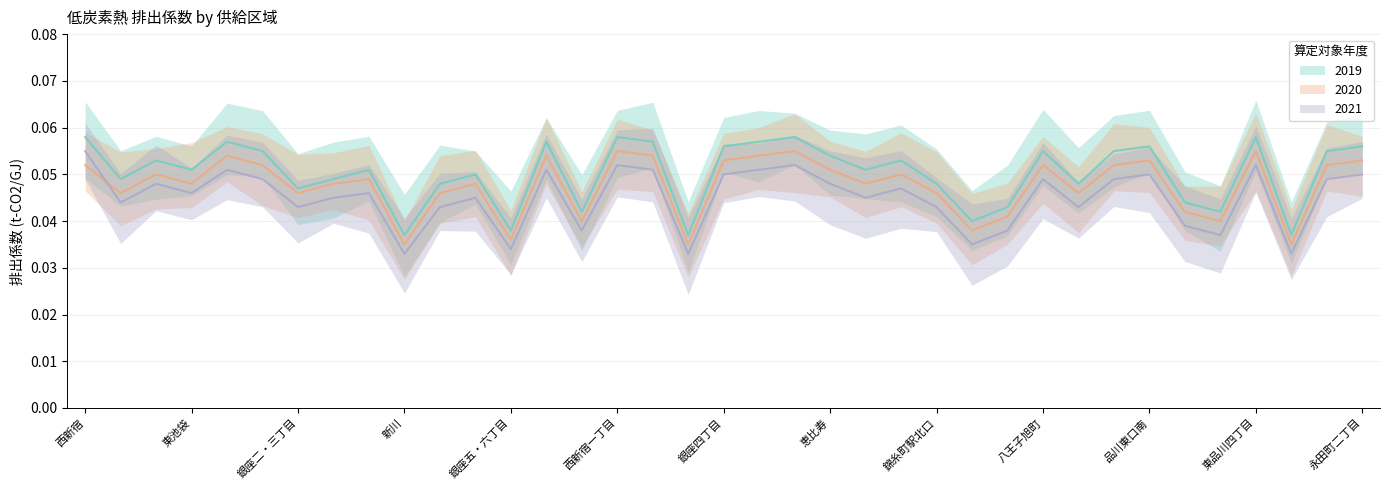

Reading right to left, what are all the values shown in this chart?

2019: 永田町二丁目=0.1	田町駅東口北=0.1	押上・業平橋=0.0	東品川四丁目=0.1	新砂三丁目=0.0	晴海一丁目=0.0	品川東口南=0.1	大崎一丁目=0.1	臨海副都心=0.0	八王子旭町=0.1	後楽一丁目=0.0	京橋二丁目=0.0	錦糸町駅北口=0.0	初台淀橋=0.1	赤坂五丁目=0.1	恵比寿=0.1	歌舞伎町=0.1	明石町=0.1	銀座四丁目=0.1	府中日鋼町=0.0	東品川二丁目=0.1	西新宿一丁目=0.1	箱崎=0.0	八重洲日本橋=0.1	銀座五・六丁目=0.0	芝浦四丁目=0.1	神田駿河台=0.0	新川=0.0	西池袋=0.1	丸の内一丁目=0.0	銀座二・三丁目=0.0	西新宿六丁目=0.1	内幸町=0.1	東池袋=0.1	大手町=0.1	丸の内二丁目=0.0	西新宿=0.1
2020: 永田町二丁目=0.1	田町駅東口北=0.1	押上・業平橋=0.0	東品川四丁目=0.1	新砂三丁目=0.0	晴海一丁目=0.0	品川東口南=0.1	大崎一丁目=0.1	臨海副都心=0.0	八王子旭町=0.1	後楽一丁目=0.0	京橋二丁目=0.0	錦糸町駅北口=0.0	初台淀橋=0.1	赤坂五丁目=0.0	恵比寿=0.1	歌舞伎町=0.1	明石町=0.1	銀座四丁目=0.1	府中日鋼町=0.0	東品川二丁目=0.1	西新宿一丁目=0.1	箱崎=0.0	八重洲日本橋=0.1	銀座五・六丁目=0.0	芝浦四丁目=0.0	神田駿河台=0.0	新川=0.0	西池袋=0.0	丸の内一丁目=0.0	銀座二・三丁目=0.0	西新宿六丁目=0.1	内幸町=0.1	東池袋=0.0	大手町=0.1	丸の内二丁目=0.0	西新宿=0.1
2021: 永田町二丁目=0.1	田町駅東口北=0.0	押上・業平橋=0.0	東品川四丁目=0.1	新砂三丁目=0.0	晴海一丁目=0.0	品川東口南=0.1	大崎一丁目=0.0	臨海副都心=0.0	八王子旭町=0.0	後楽一丁目=0.0	京橋二丁目=0.0	錦糸町駅北口=0.0	初台淀橋=0.0	赤坂五丁目=0.0	恵比寿=0.0	歌舞伎町=0.1	明石町=0.1	銀座四丁目=0.1	府中日鋼町=0.0	東品川二丁目=0.1	西新宿一丁目=0.1	箱崎=0.0	八重洲日本橋=0.1	銀座五・六丁目=0.0	芝浦四丁目=0.0	神田駿河台=0.0	新川=0.0	西池袋=0.0	丸の内一丁目=0.0	銀座二・三丁目=0.0	西新宿六丁目=0.0	内幸町=0.1	東池袋=0.0	大手町=0.0	丸の内二丁目=0.0	西新宿=0.1